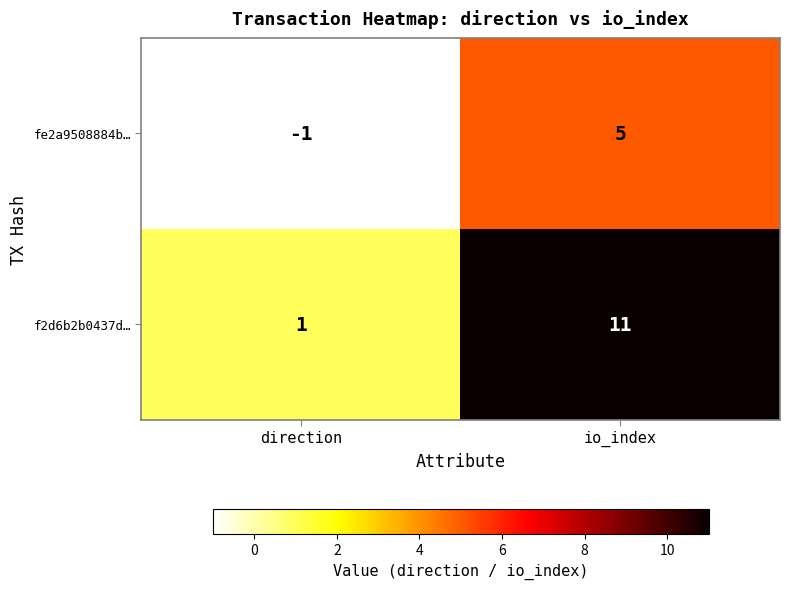

Reading left to right, extract all data points from this chart.

fe2a9508884b…: -1	5
f2d6b2b0437d…: 1	11